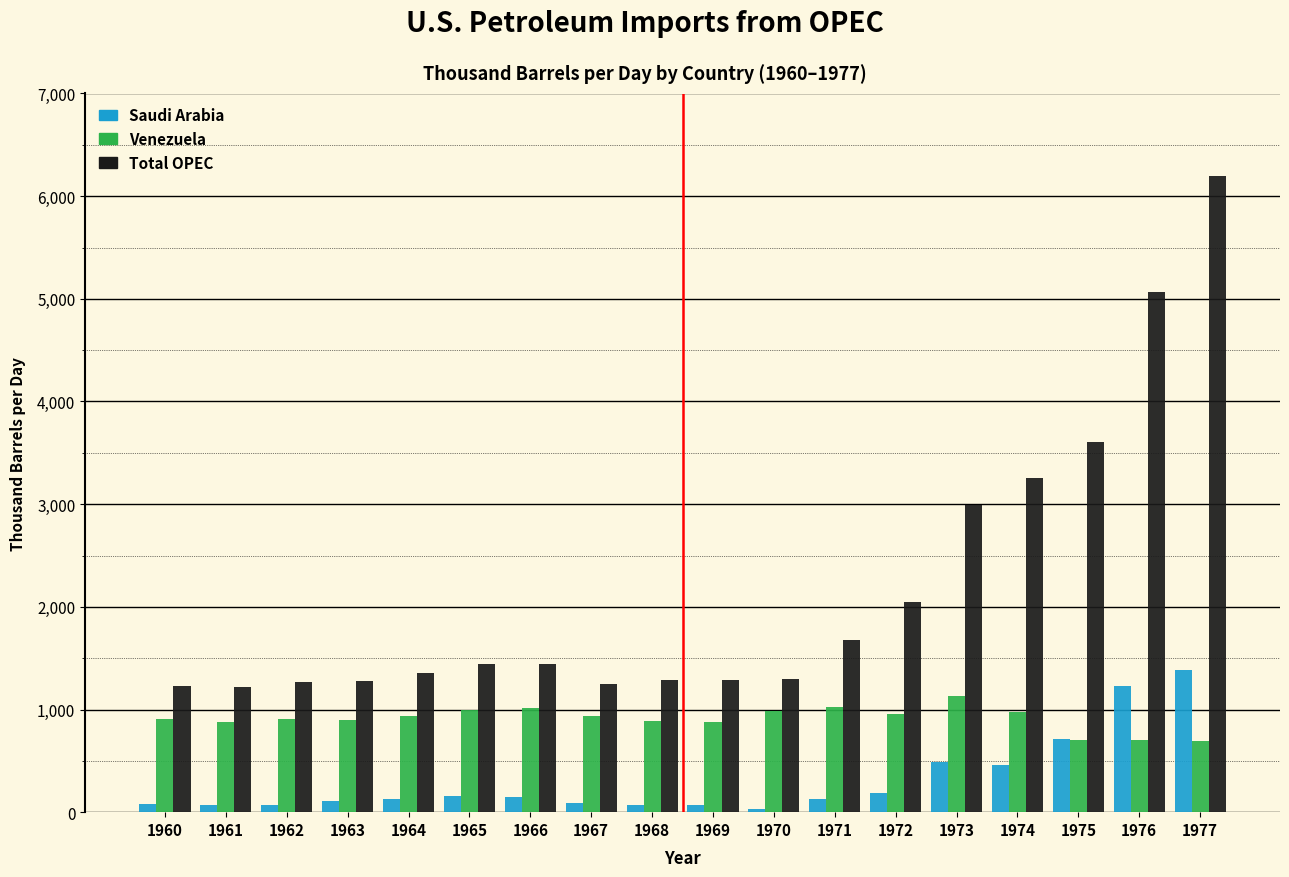

What is the difference between the Venezuela values at 1977 and 1972?

269.1